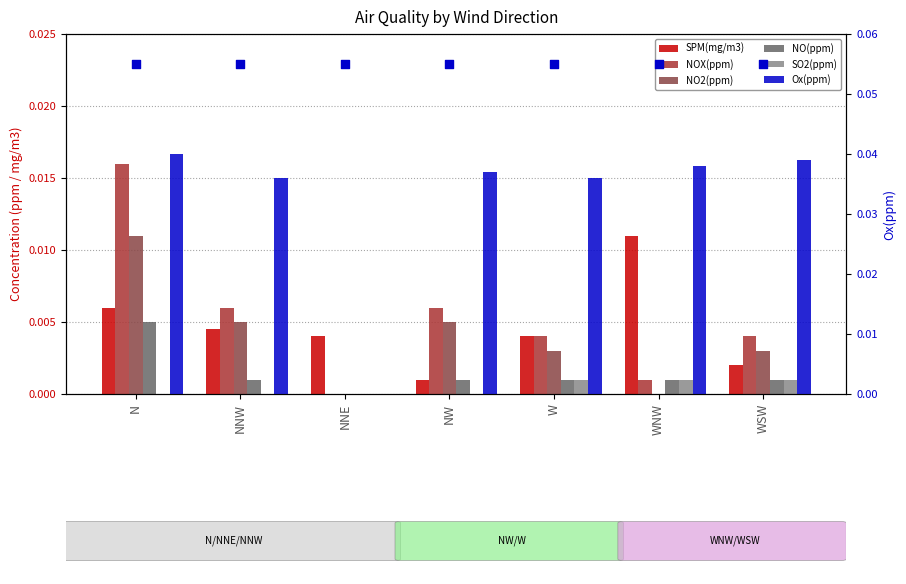

At how many categories does at least one series exceed 0?

7